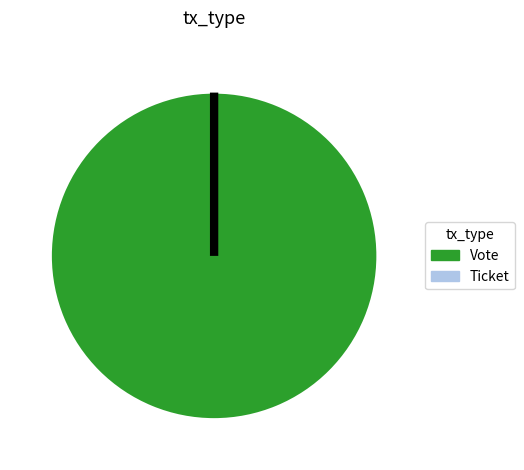

What is the change in value from Vote to Ticket?

-1